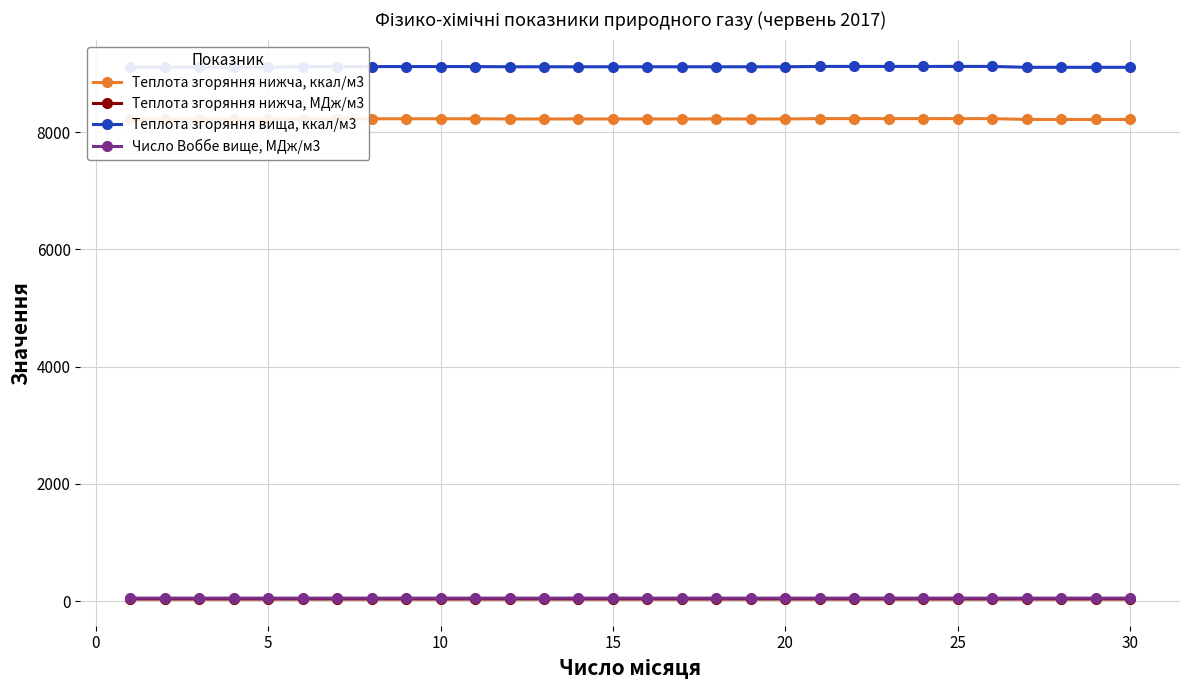

What is the lowest value of the Теплота згоряння нижча, ккал/м3 series?

8214.5